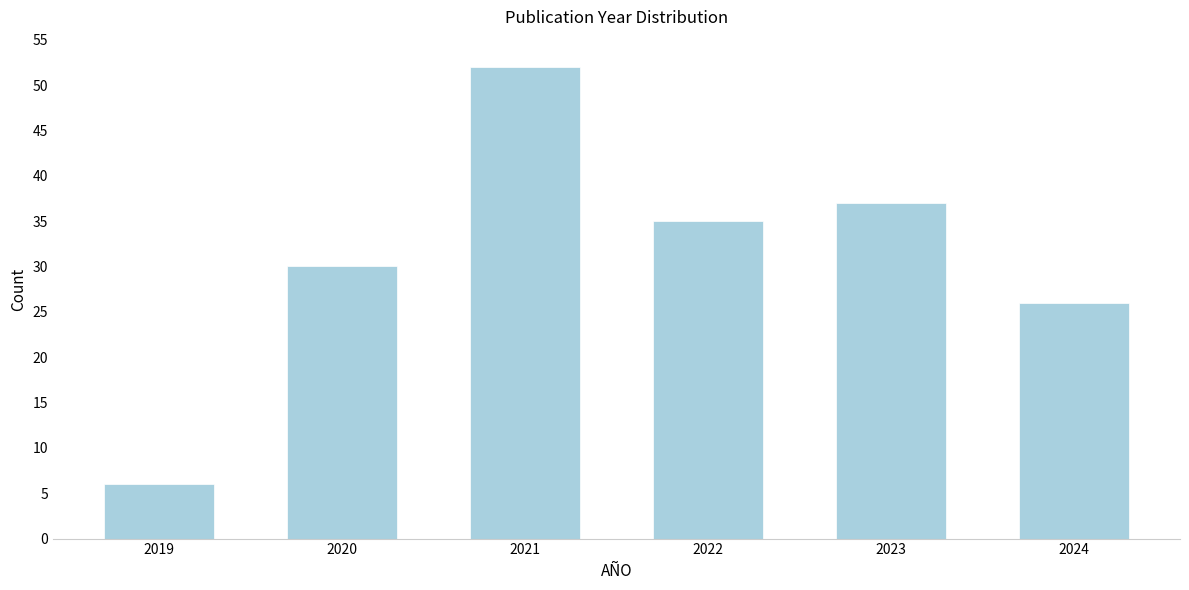

Reading right to left, extract all data points from this chart.

26	37	35	52	30	6